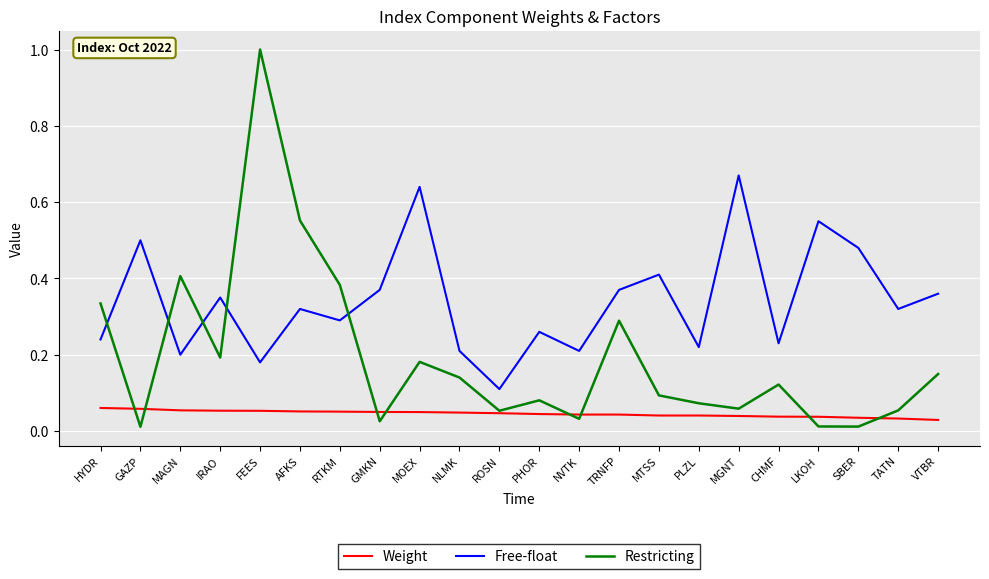

What position from the right is MAGN?

20